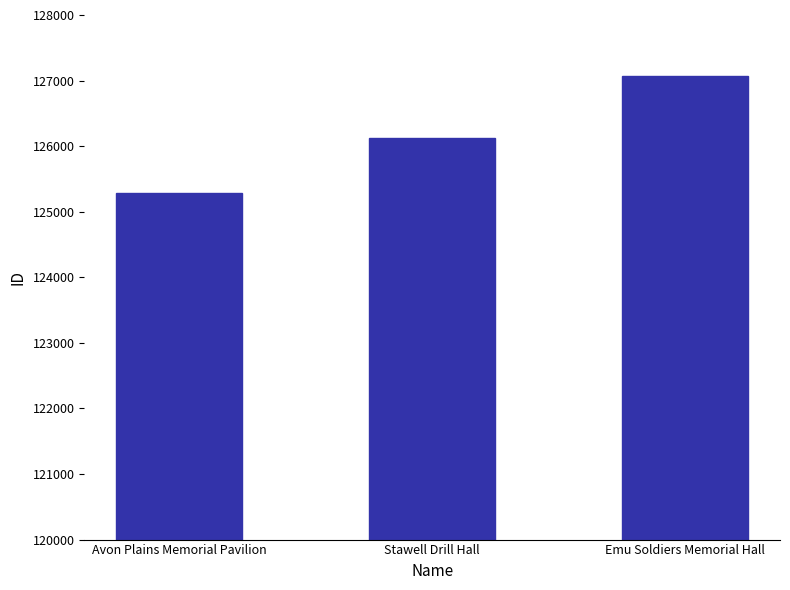

What is the label of the 2nd bar from the right?

Stawell Drill Hall